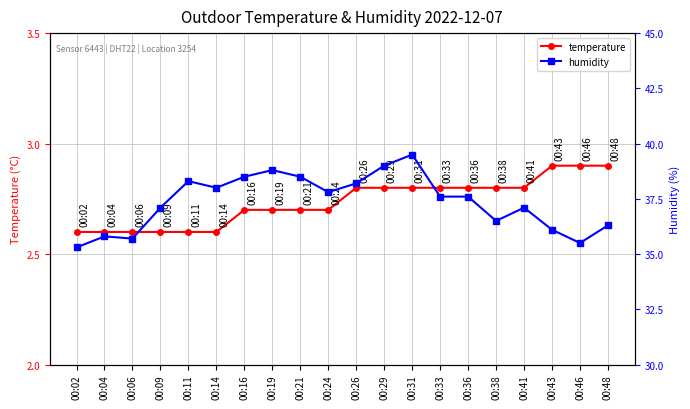

The value of temperature at 00:29 is 0.8. True or false?

False